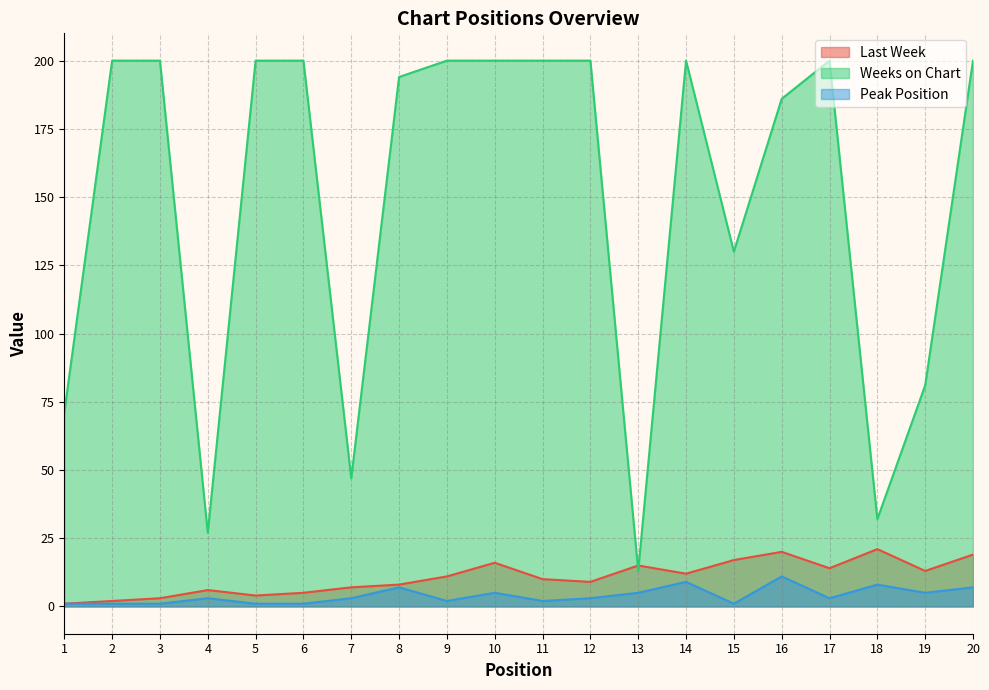

True or false: Peak Position and Last Week cross at least once.

False